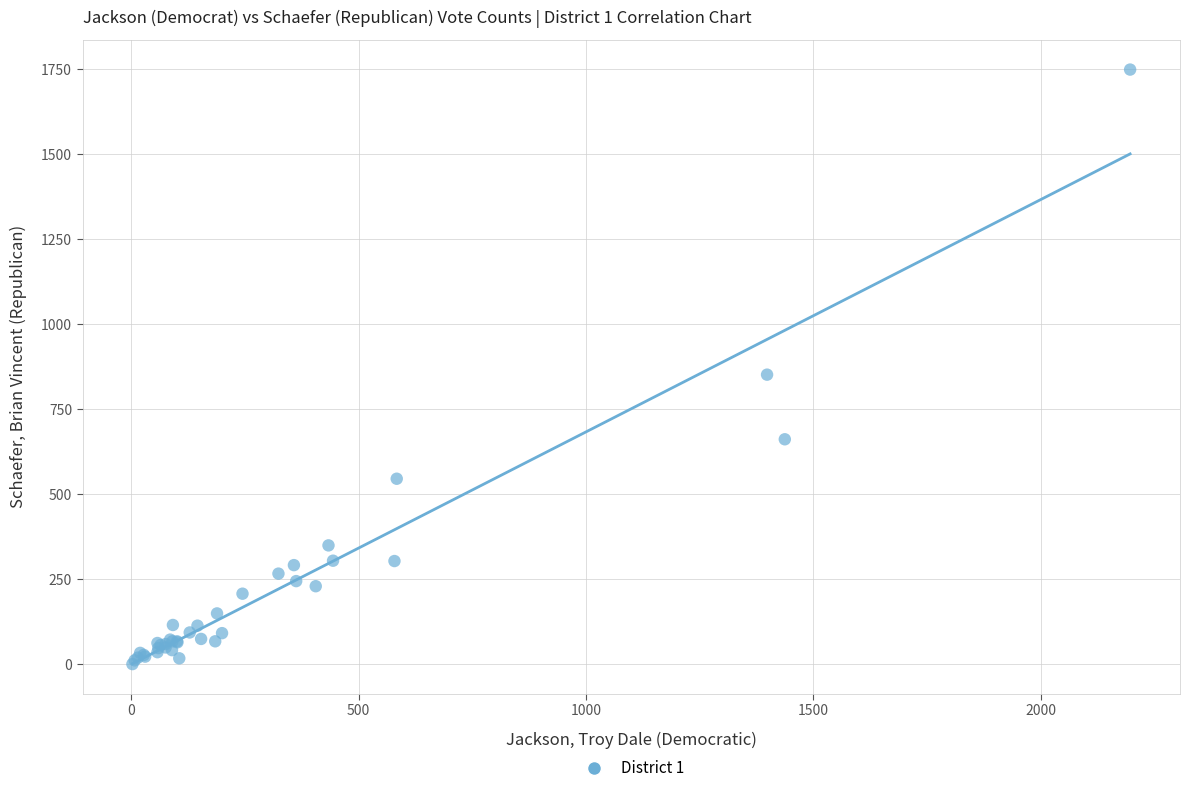

What Y value in the scatter plot is closest to 875?

852